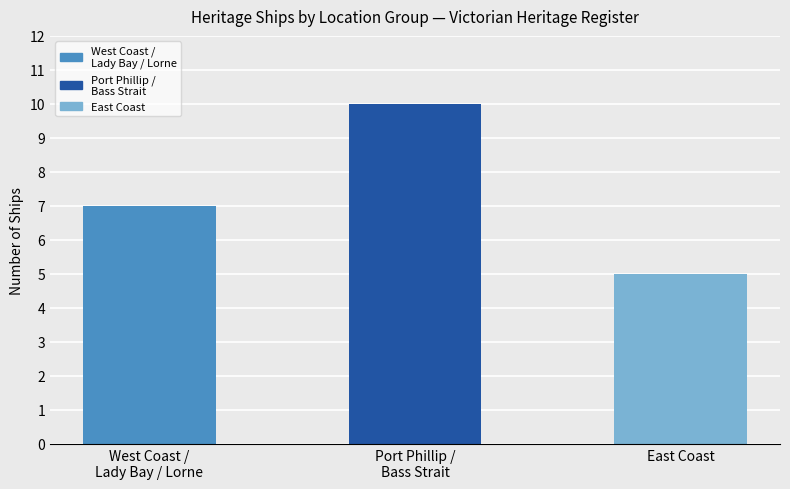

True or false: the data shows 3 at East Coast.

False